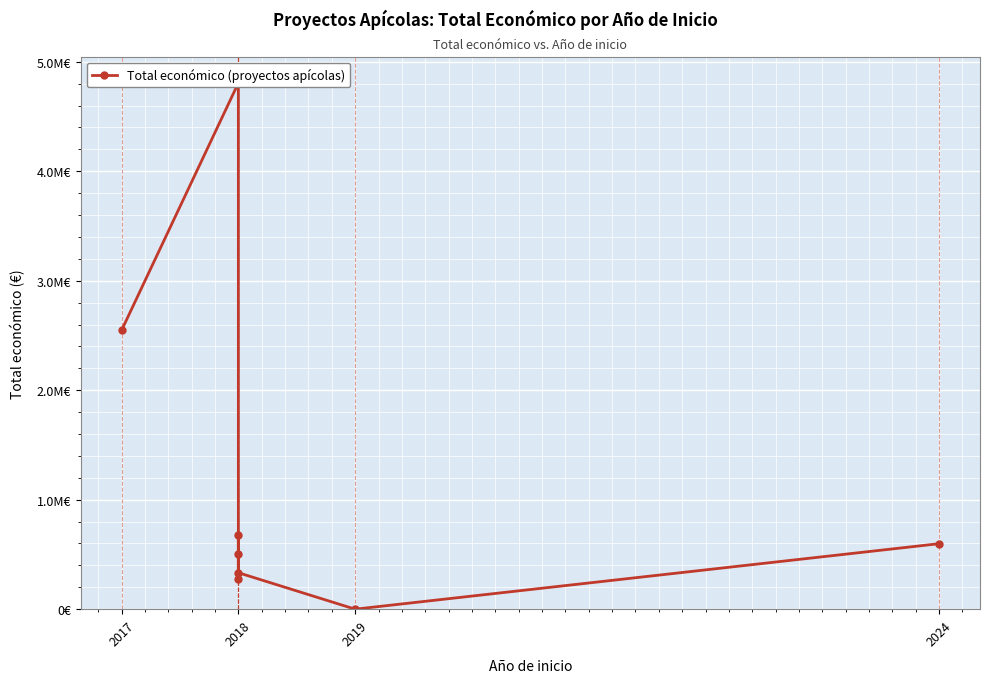

What is the label of the 8th point from the right?

2017